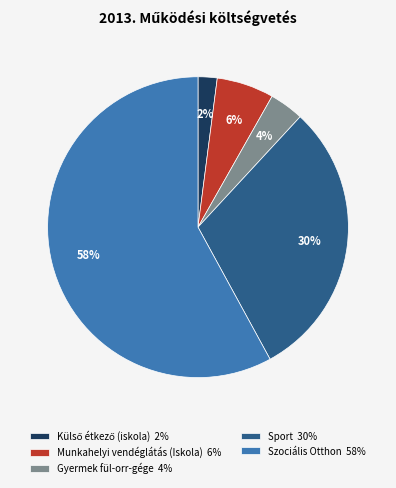

Is there any slice that represents more than half of the pie?

Yes